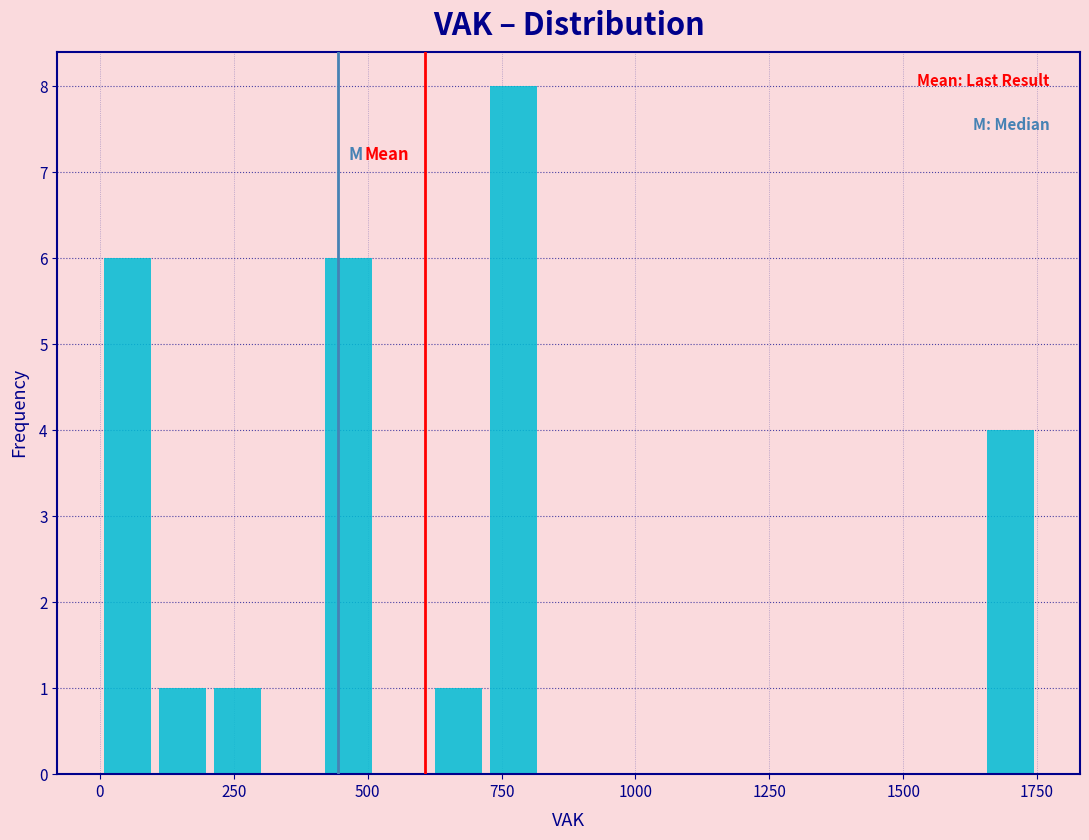

Around what value on the x-axis is the tallest bar? Give the approximate position of its centre, as read against the axis.

750